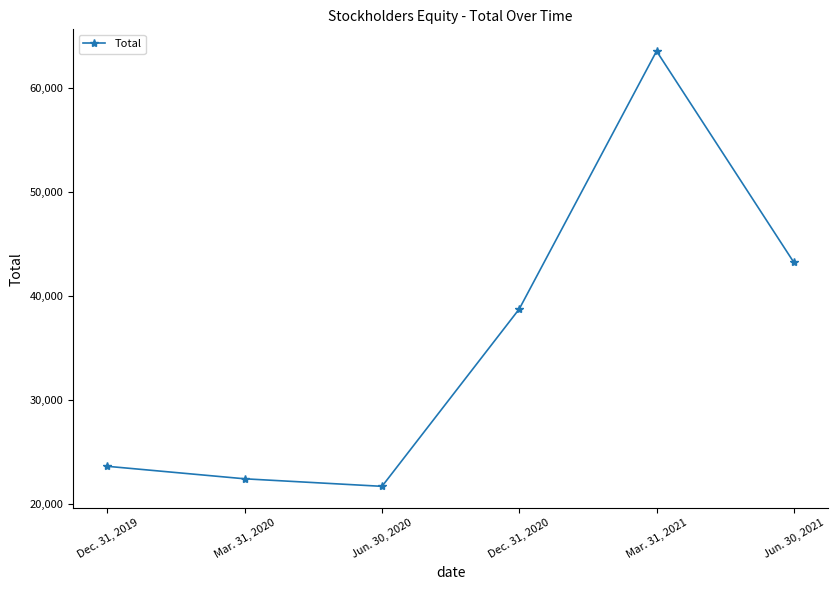

The chart shows a value of 5410 at Jun. 30, 2020. True or false?

False